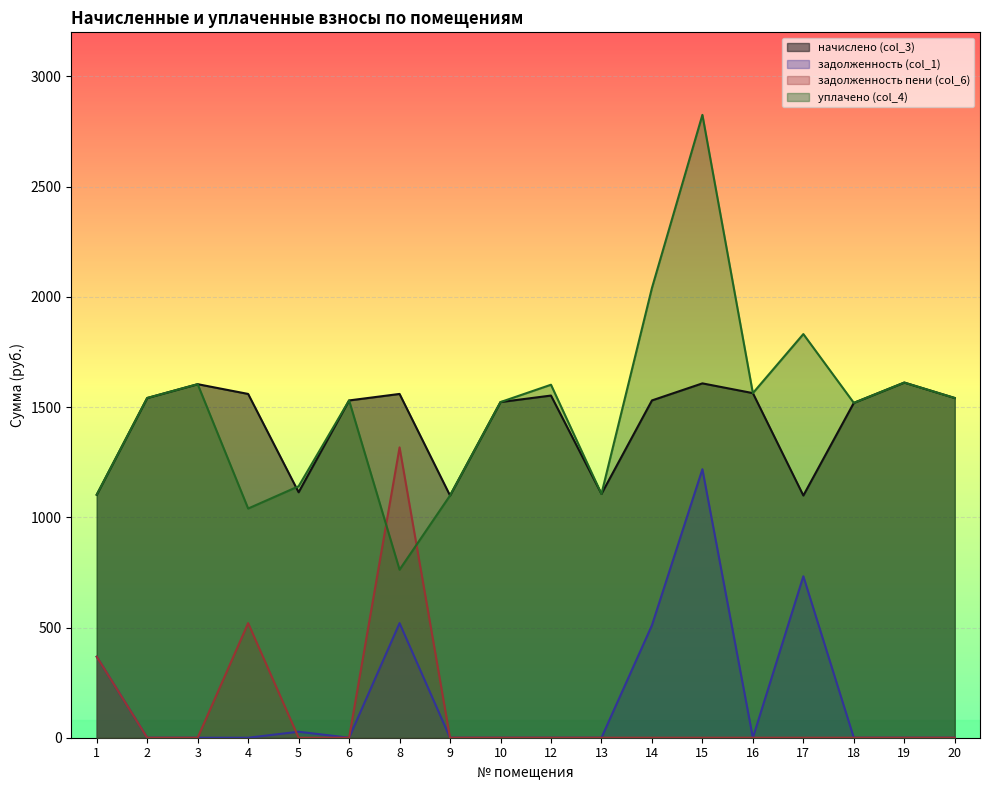

At which category is the sum across all series the highest?

15